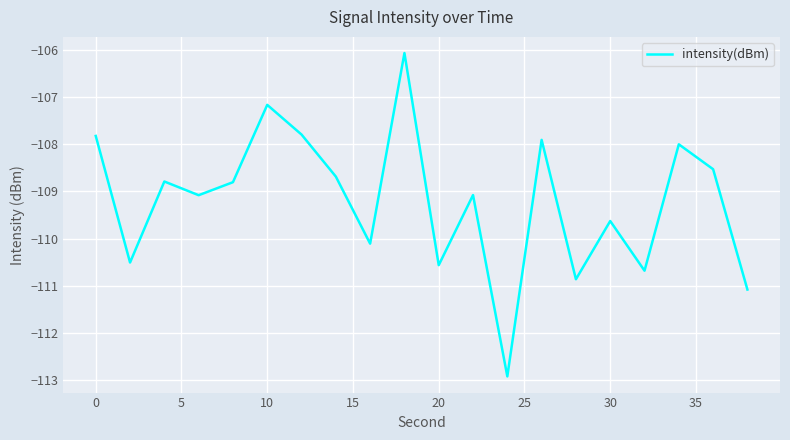

What is the smallest value displayed?

-112.9